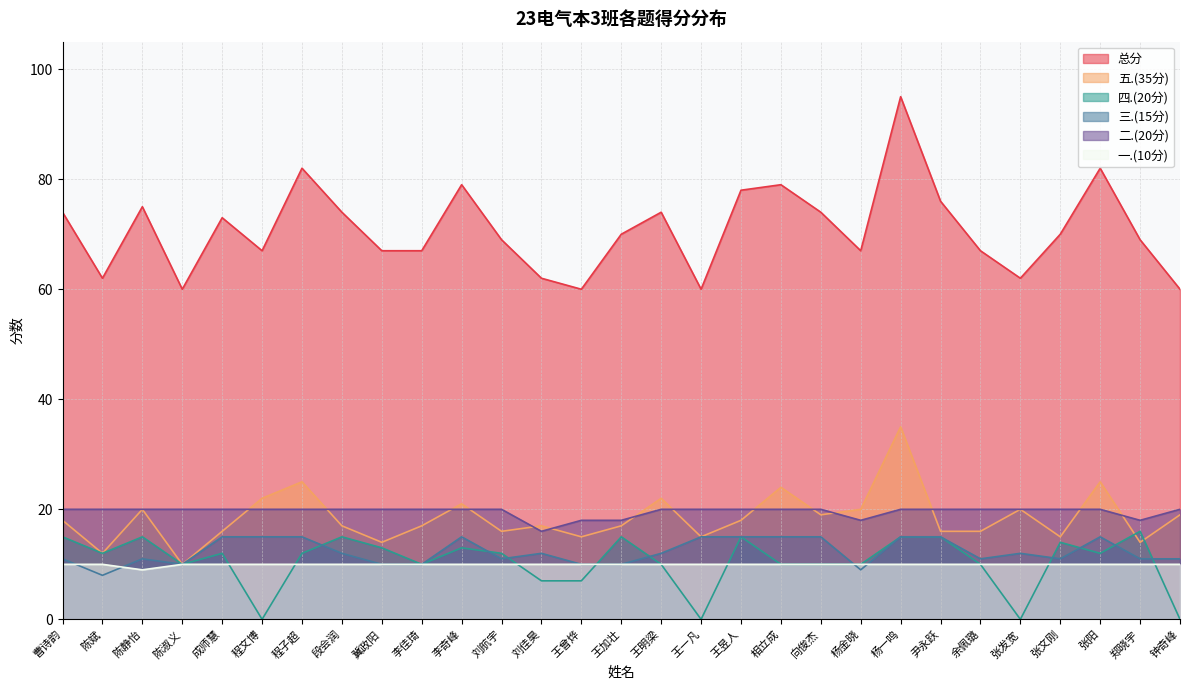

What are all the series names shown in the legend?

总分, 五.(35分), 四.(20分), 三.(15分), 二.(20分), 一.(10分)